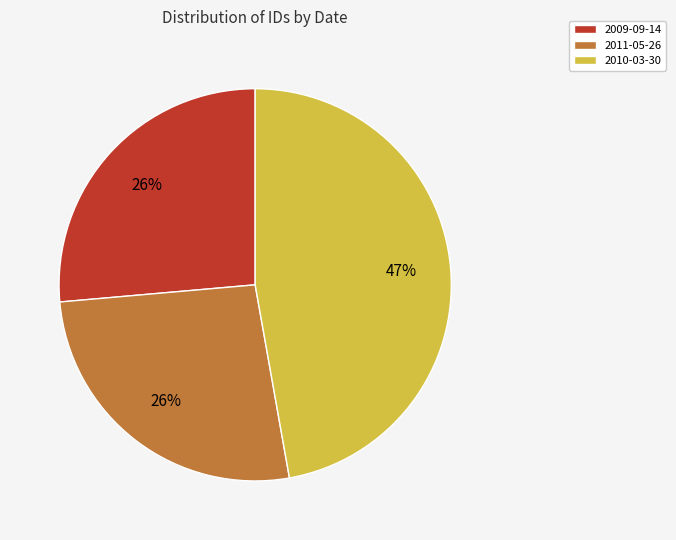

How many slices are in this pie chart?

3